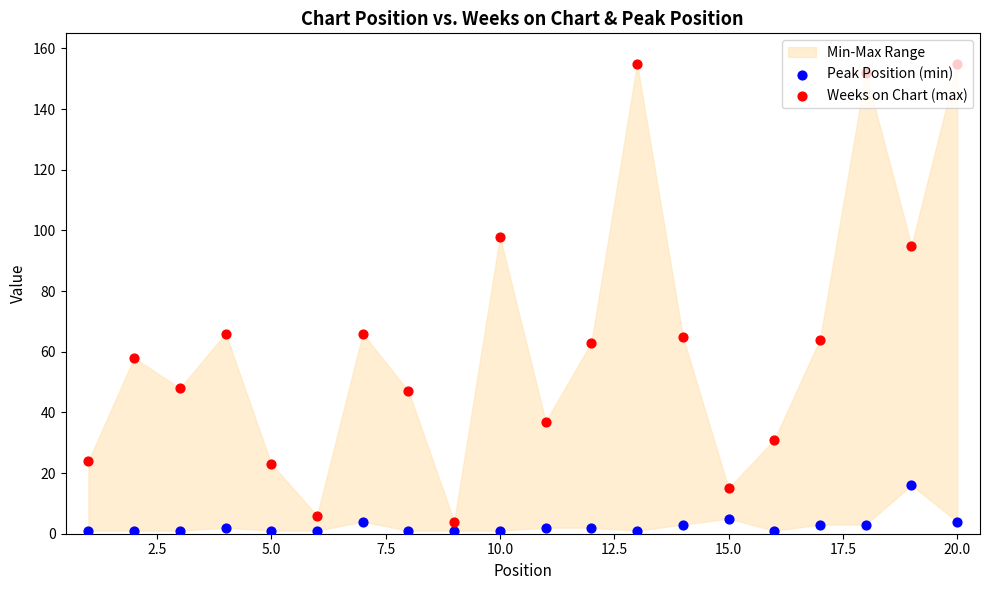

At how many categories does at least one series exceed 75?

5